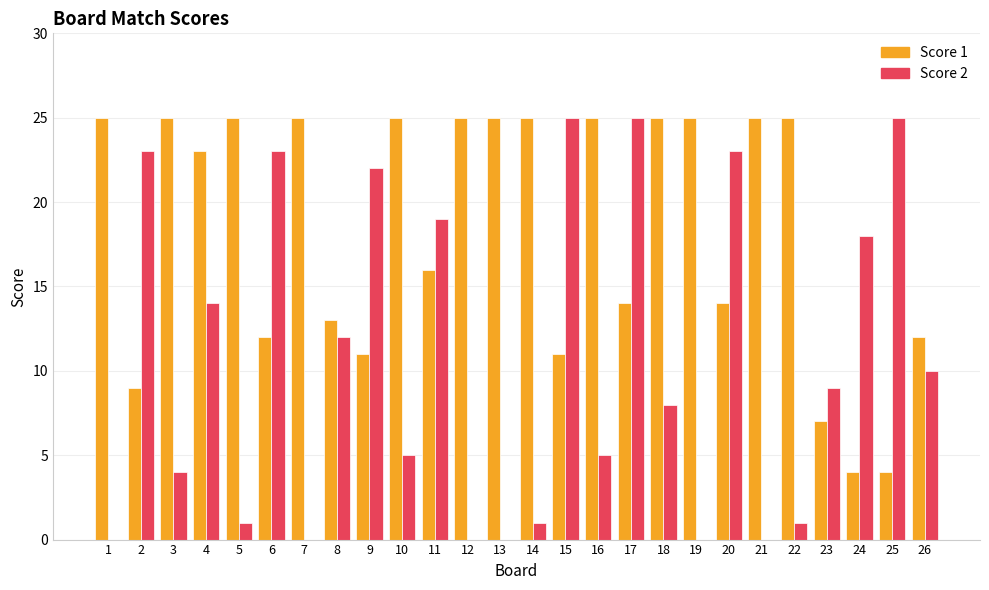

What is the highest value of the Score 2 series?

25